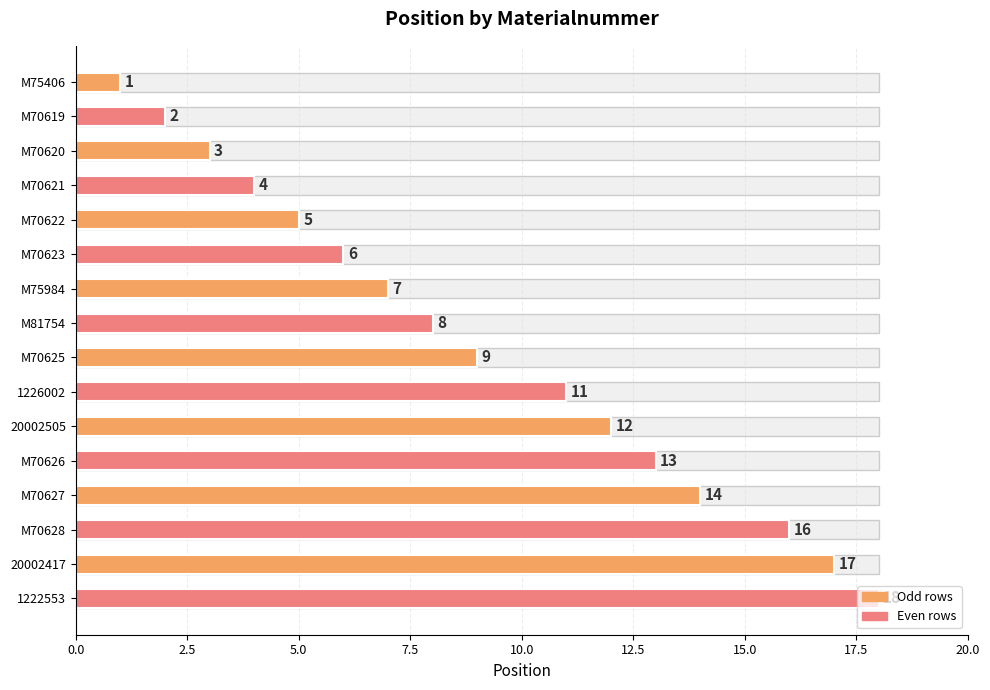

What is the change in value from 20002505 to M70627?

+2